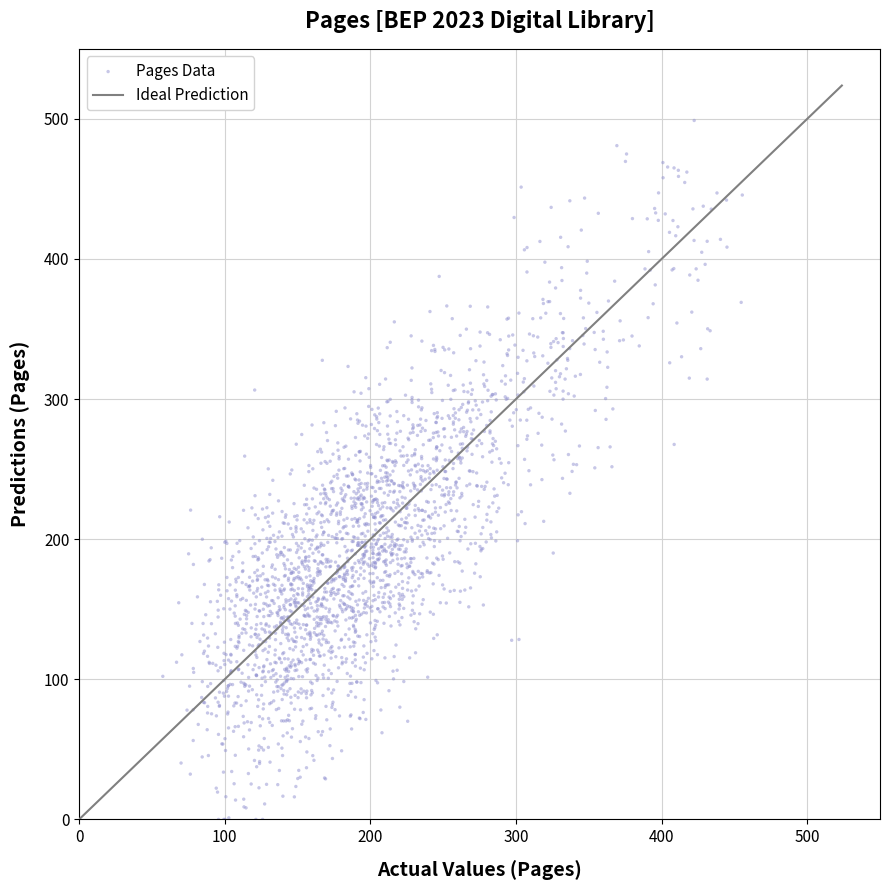

What is the range of X values (max minus min)?

397.9